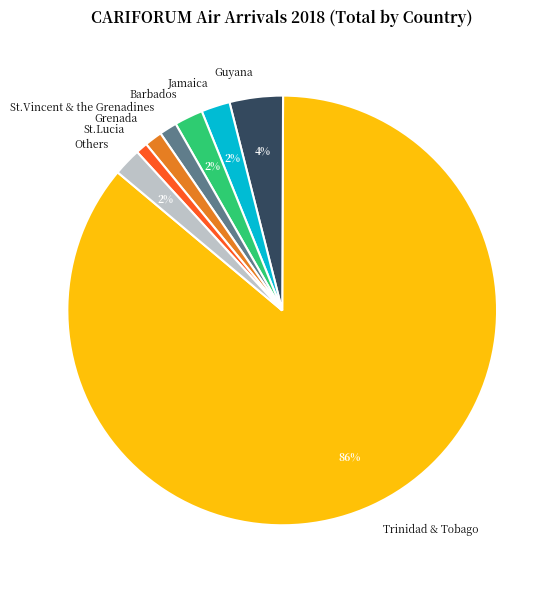

Is the sum of St.Vincent & the Grenadines and Jamaica greater than half?

No